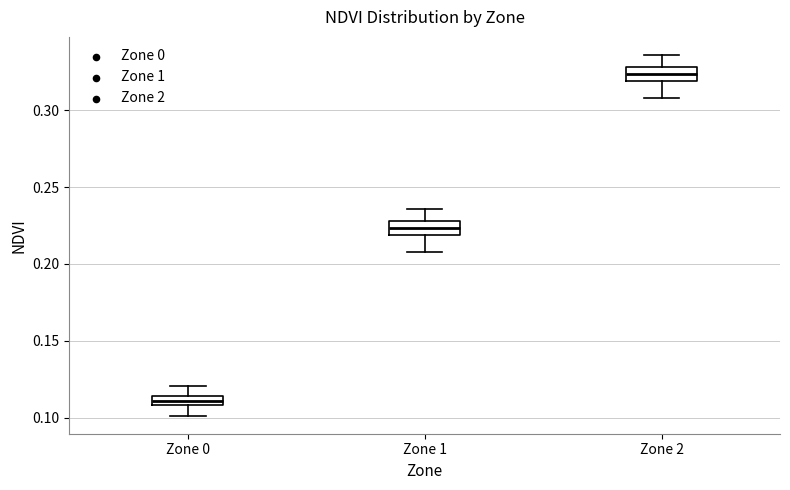

Where does the upper whisker of the box for Zone 1 end on the y-axis? The values are not printed on the chart, so give them approximately, as read against the axis.

0.235